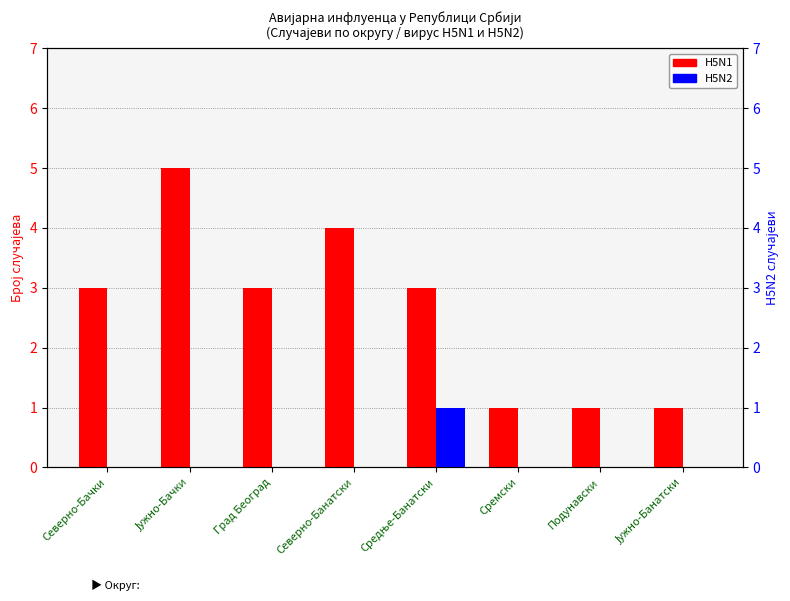

Reading left to right, extract all data points from this chart.

H5N1: 3	5	3	4	3	1	1	1
H5N2: 0	0	0	0	1	0	0	0